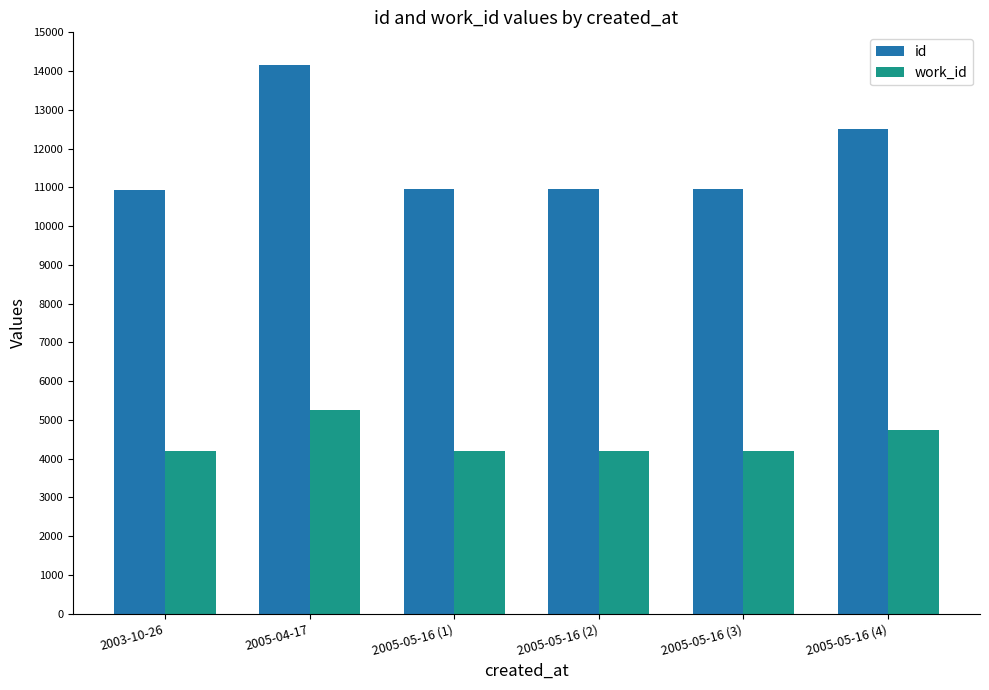

Where is work_id nearest to the value 4732?

2005-05-16 (4)